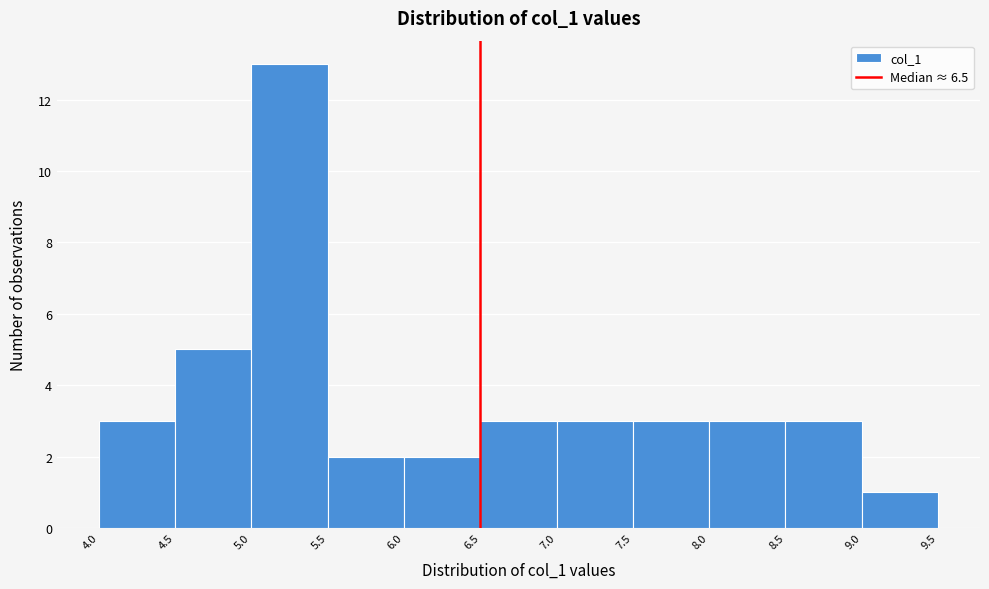

Reading left to right, transcribe this chart: for each bar, give the range it covers on the x-axis and its height. The values are not printed on the chart, so give them approximately, as read against the axis.

4.0 to 4.5: 3
4.5 to 5.0: 5
5.0 to 5.5: 13
5.5 to 6.0: 2
6.0 to 6.5: 2
6.5 to 7.0: 3
7.0 to 7.5: 3
7.5 to 8.0: 3
8.0 to 8.5: 3
8.5 to 9.0: 3
9.0 to 9.5: 1